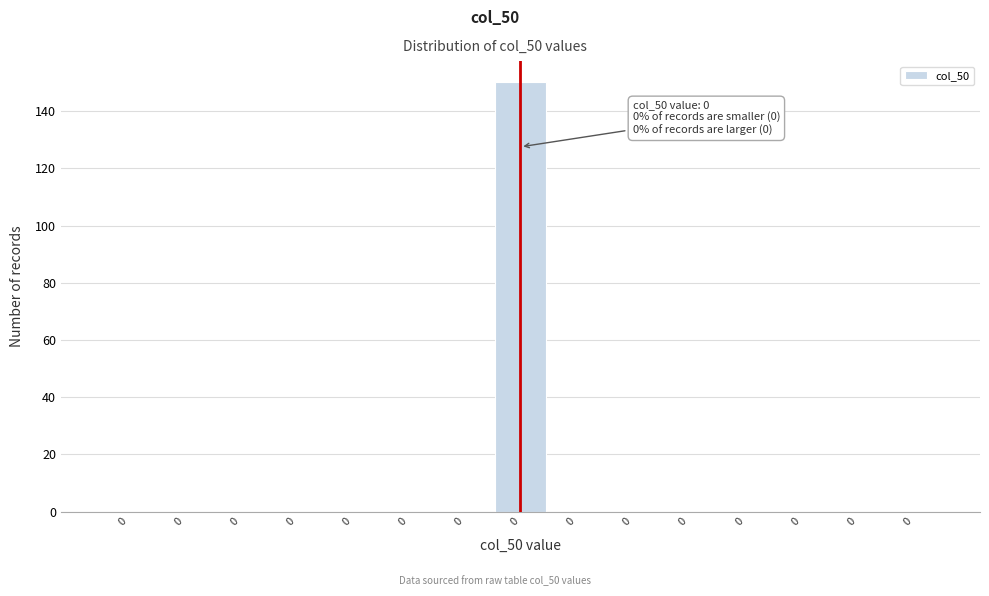

How many distinct data groups are displayed?

1